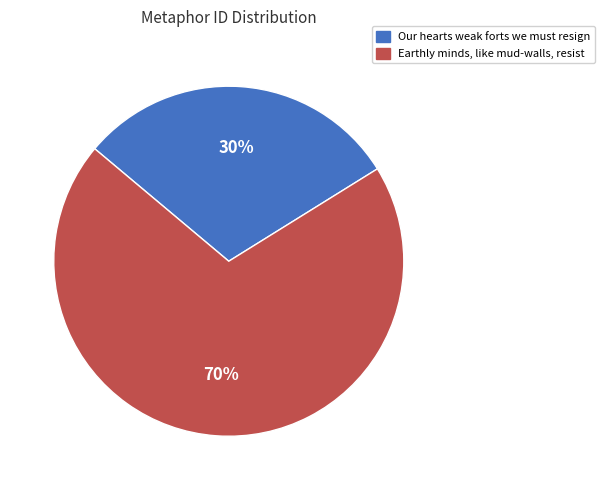

Rank the categories by value from lowest to highest.

Our hearts weak forts we must resign, Earthly minds, like mud-walls, resist